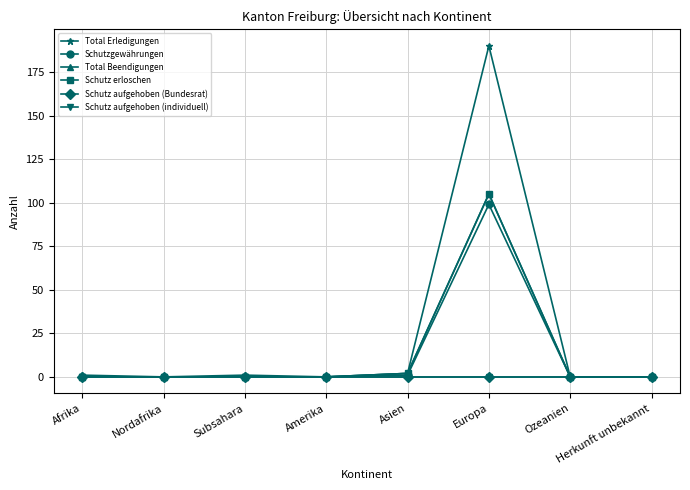

What is the total value across all series at Asien?

7